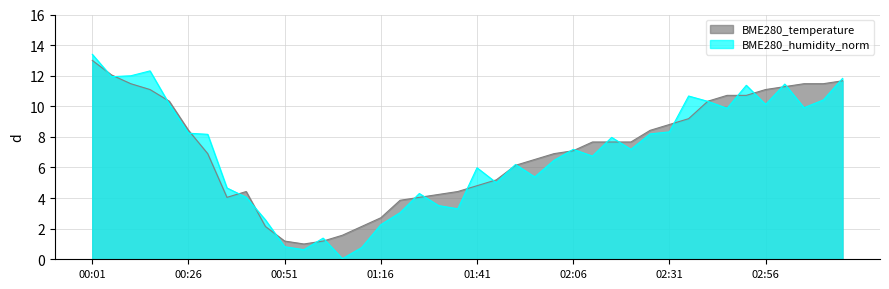

Where is the first local maximum?

00:41